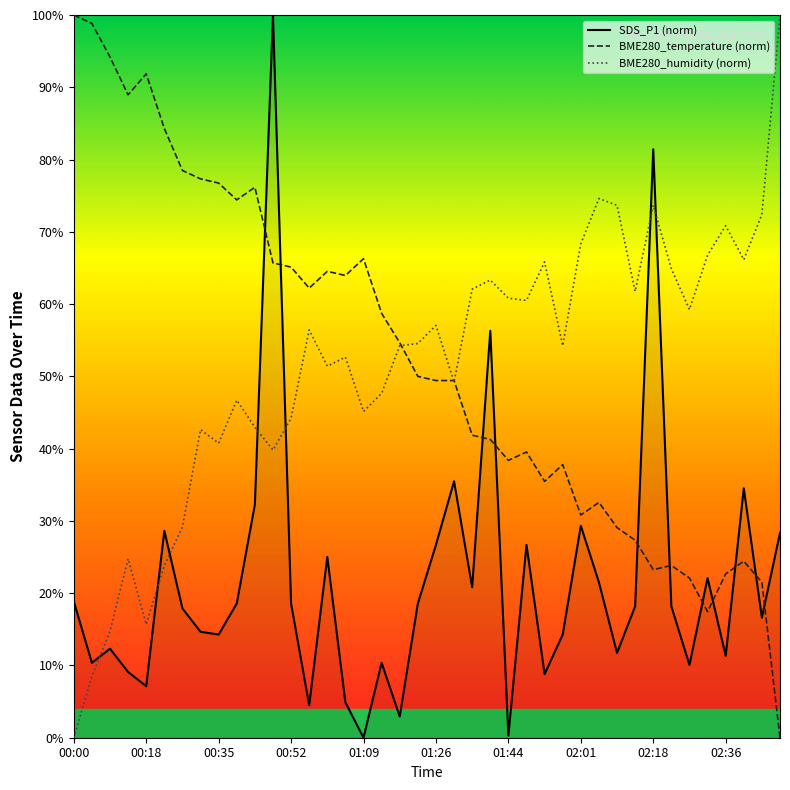

True or false: SDS_P1 (norm) and BME280_temperature (norm) cross at least once.

True